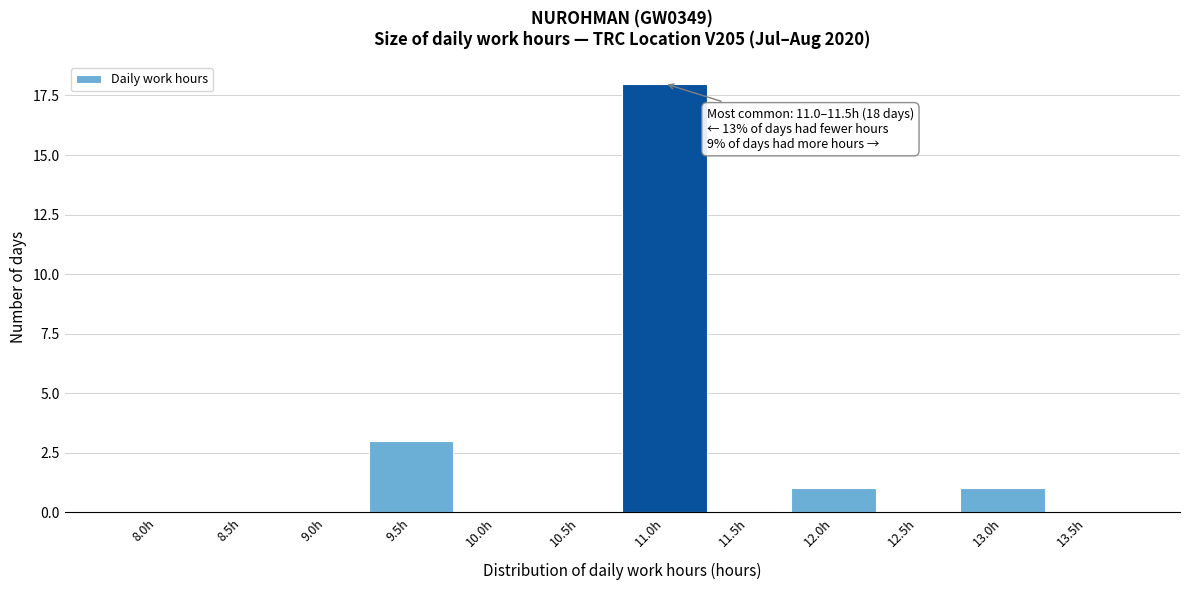

Reading right to left, transcribe all the data shown in this chart.

13.5h=0	13.0h=1	12.5h=0	12.0h=1	11.5h=0	11.0h=18	10.5h=0	10.0h=0	9.5h=3	9.0h=0	8.5h=0	8.0h=0